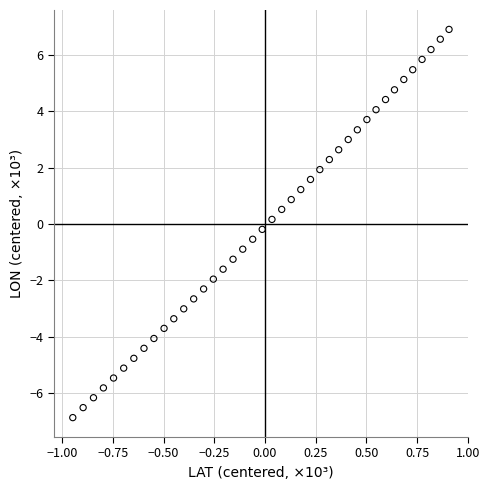

What is the range of X values (max minus min)?

1.9